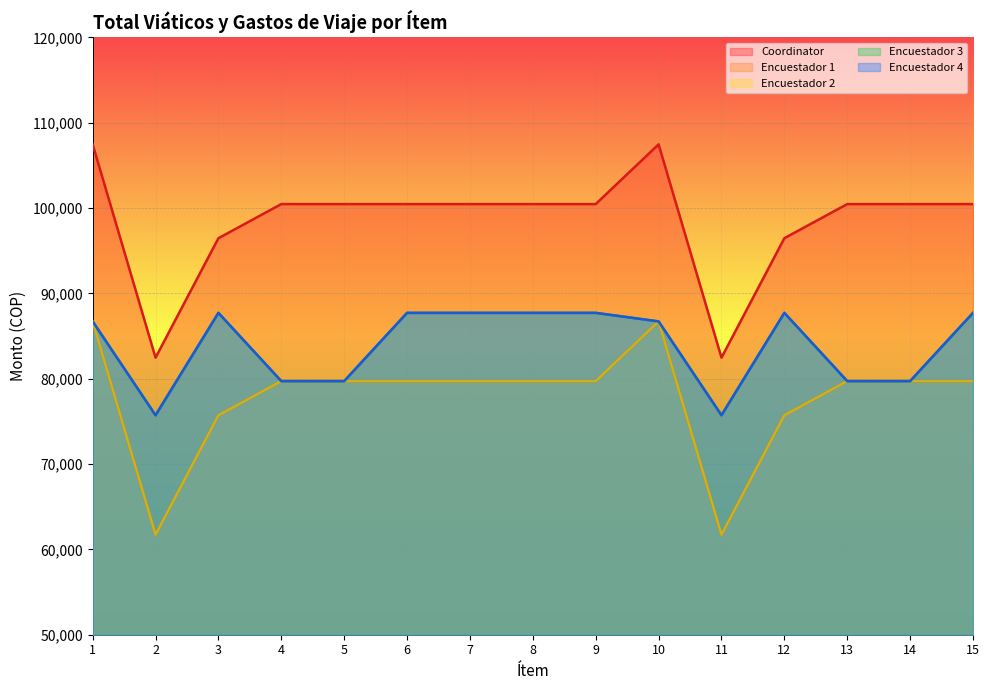

What is the greatest value displayed?

107468